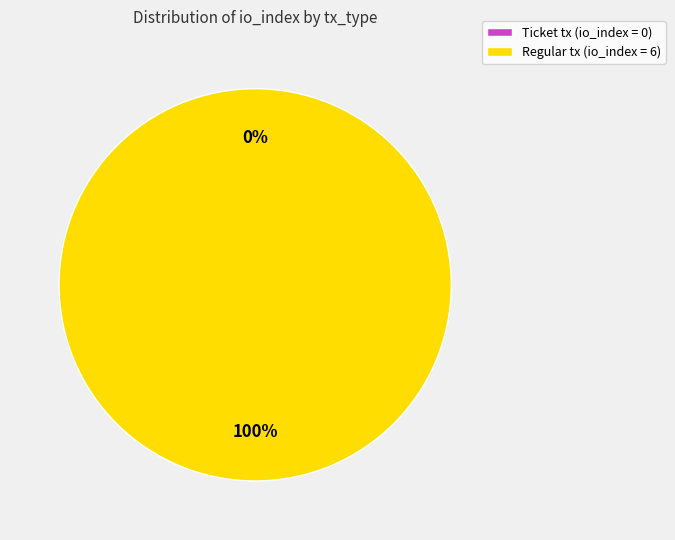

Combined, what portion of the pie is Regular (io_index=6) and Ticket (io_index=0)?

100.0%